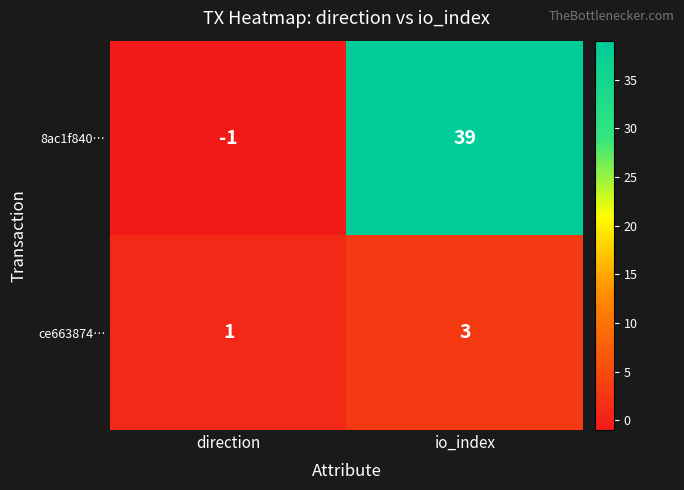

Rank the series by their maximum value, from lowest to highest.

ce663874…, 8ac1f840…